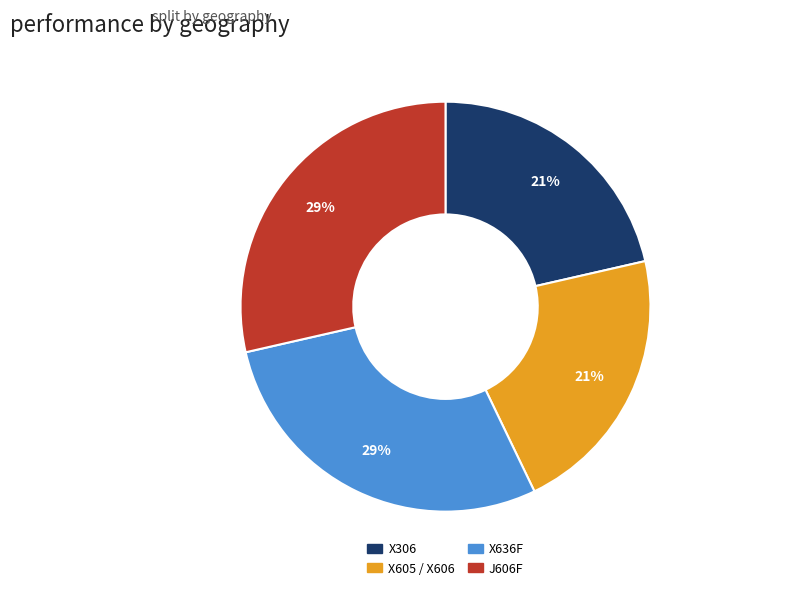

Between X306 and X636F, which is larger?

X636F